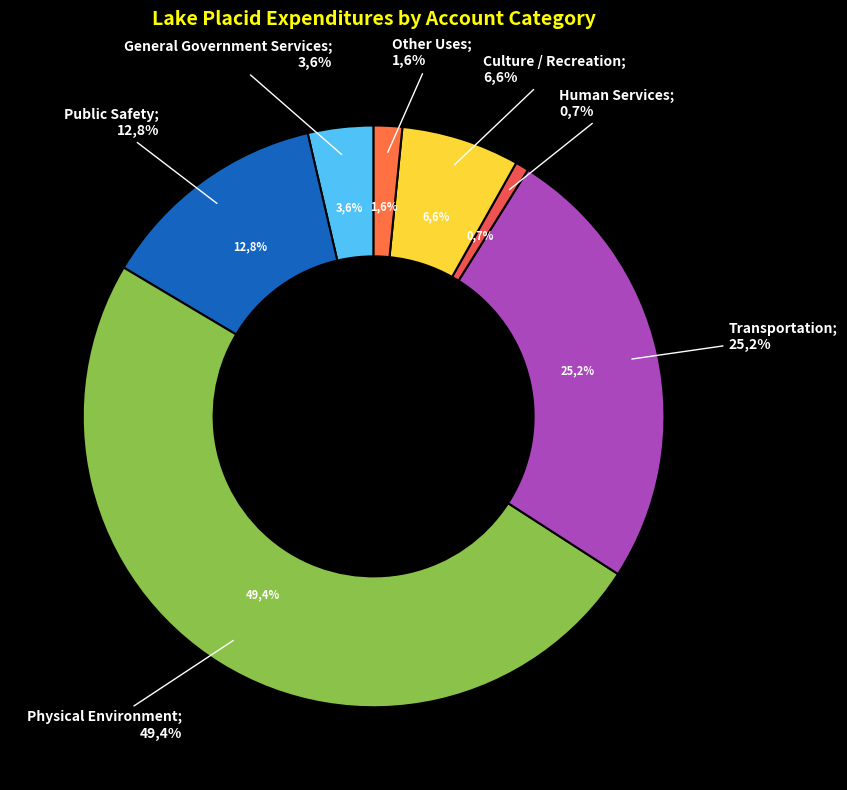

Count the number of slices in the pie.

7